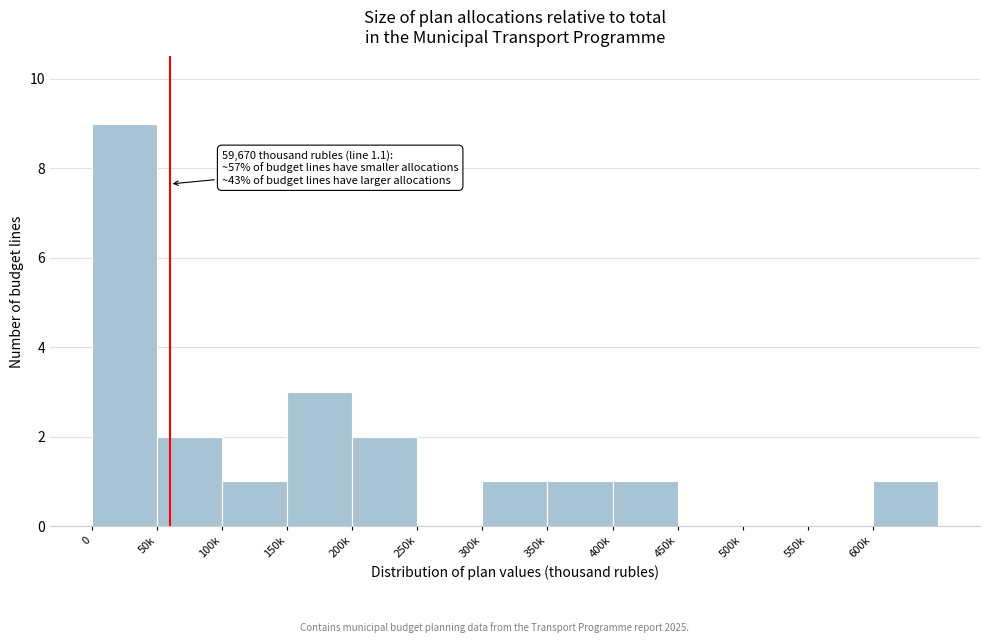

Reading left to right, what are all the values shown in this chart?

0=9	50k=2	100k=1	150k=3	200k=2	250k=0	300k=1	350k=1	400k=1	450k=0	500k=0	550k=0	600k=1